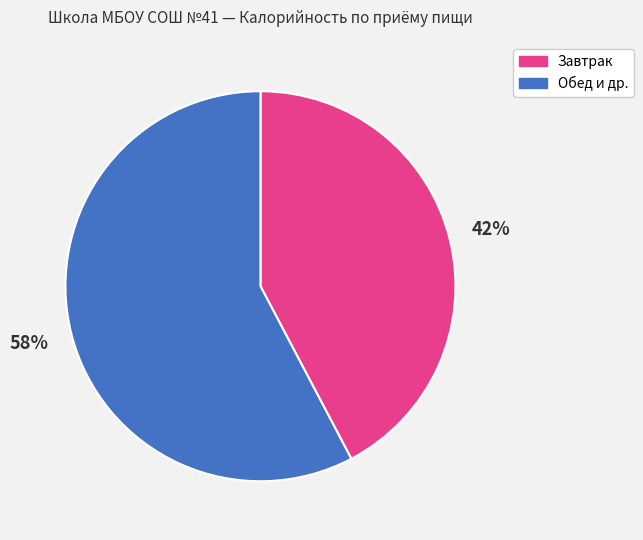

Is it true that Завтрак is 36% of the pie?

False